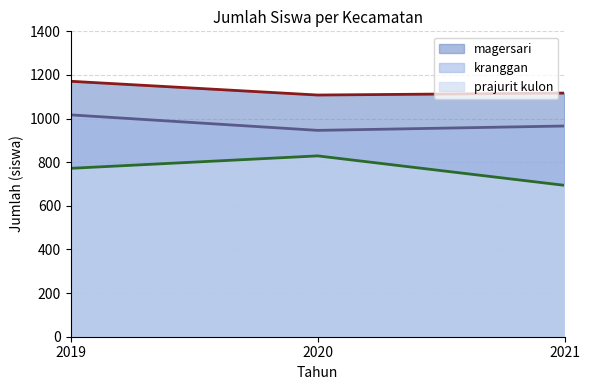

Which series has the largest total across all categories?

magersari